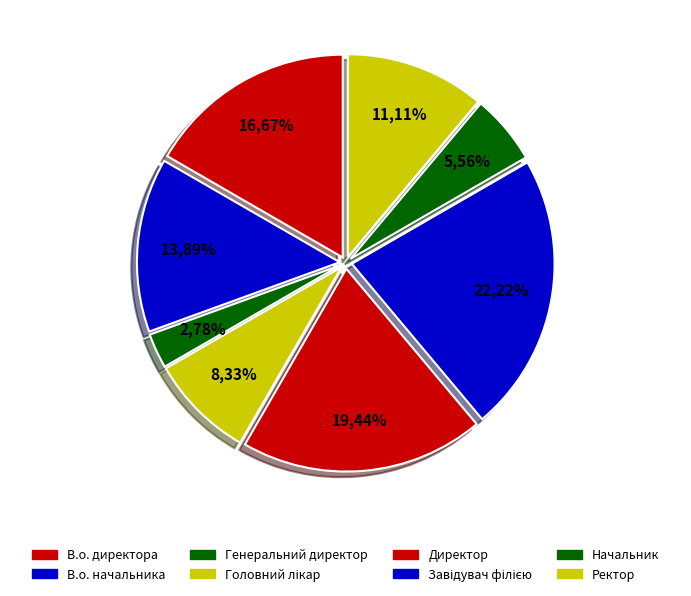

Which slice is the smallest?

Генеральний директор